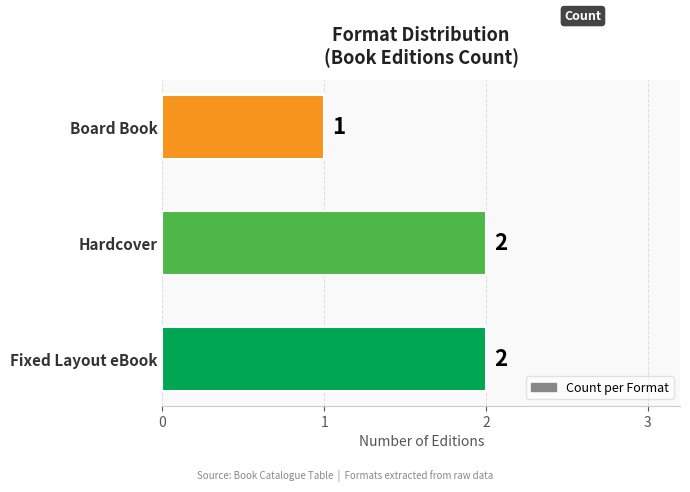

Count the values in the range 1 to 2.

3